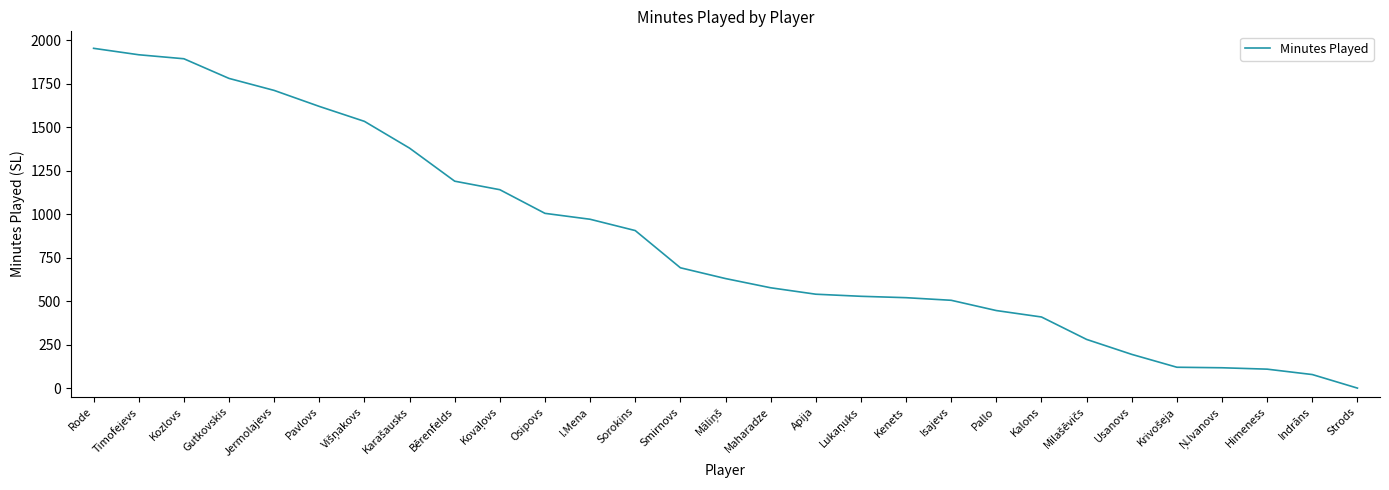

True or false: the data shows 520 at Kenets.

True